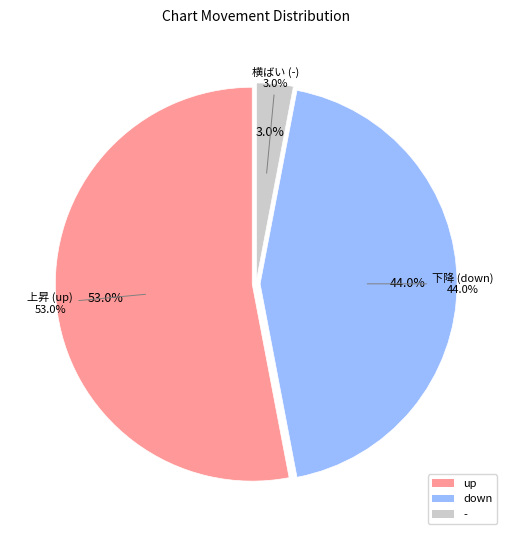

Which category has the biggest portion of the pie?

up